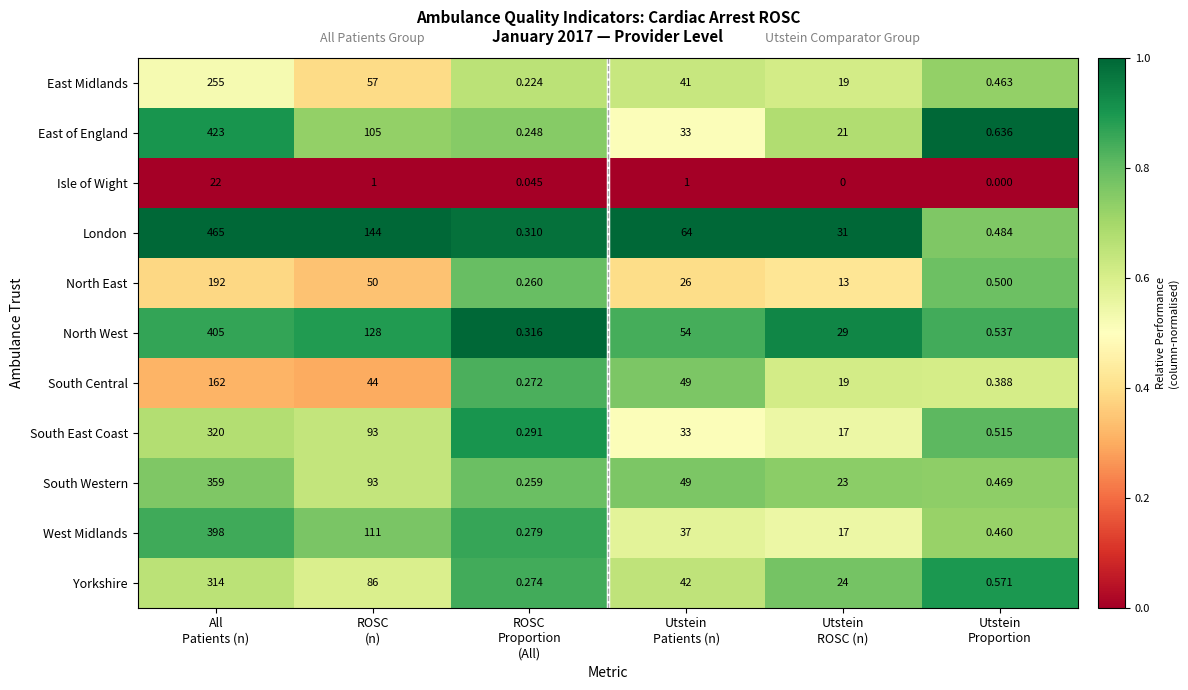

List the series in order of their peak value, highest first.

London, East of England, North West, West Midlands, South Western, South East Coast, Yorkshire, East Midlands, North East, South Central, Isle of Wight